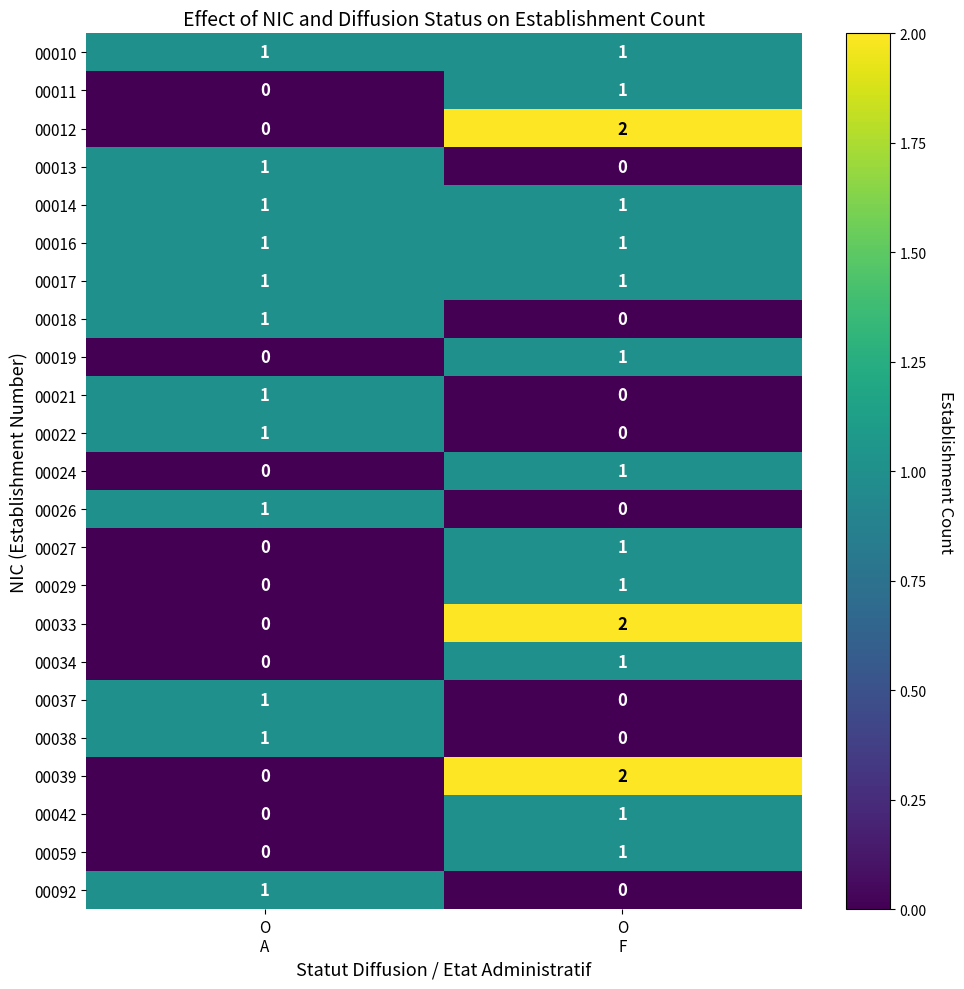

What is the total value across all series at O
F?

18